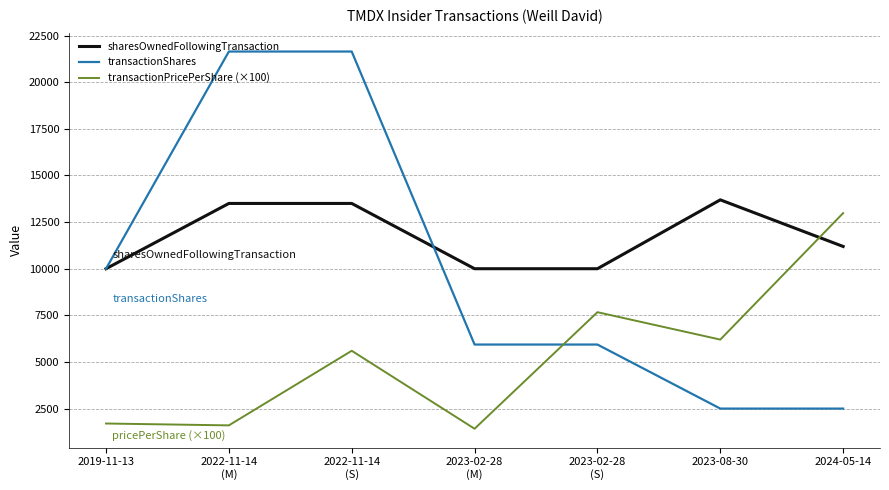

What is the difference between the second highest and second lowest values in the sharesOwnedFollowingTransaction series?

3500.0